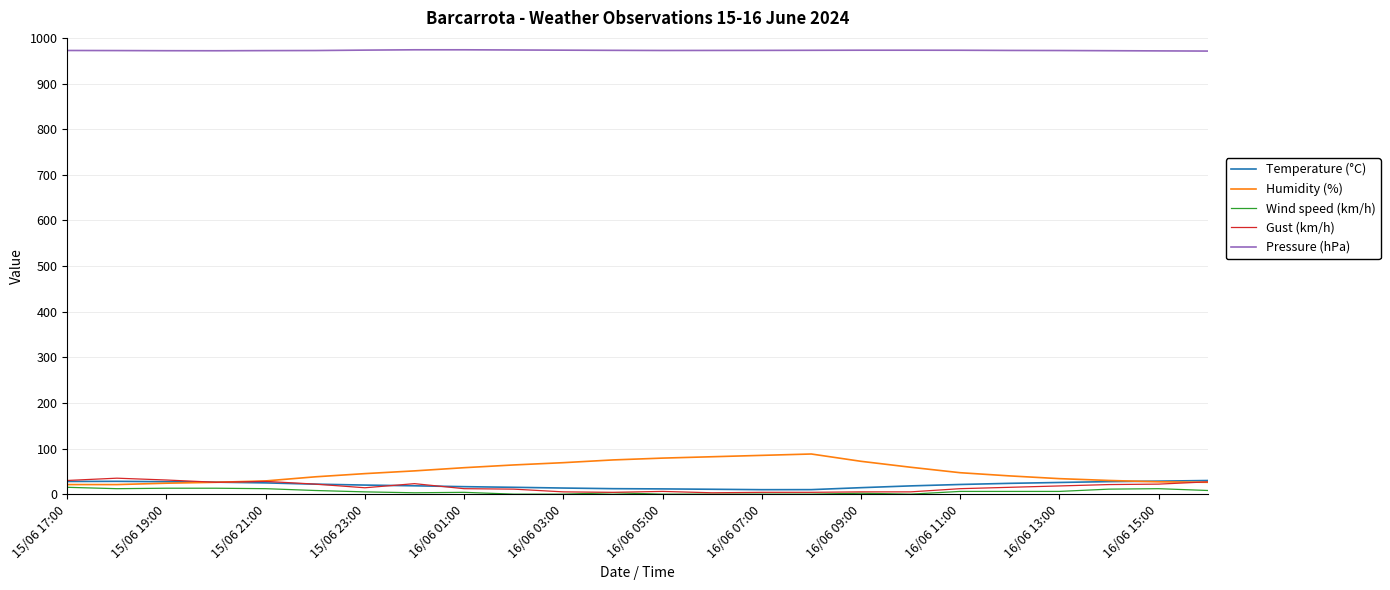

True or false: Gust (km/h) and Pressure (hPa) cross at least once.

False